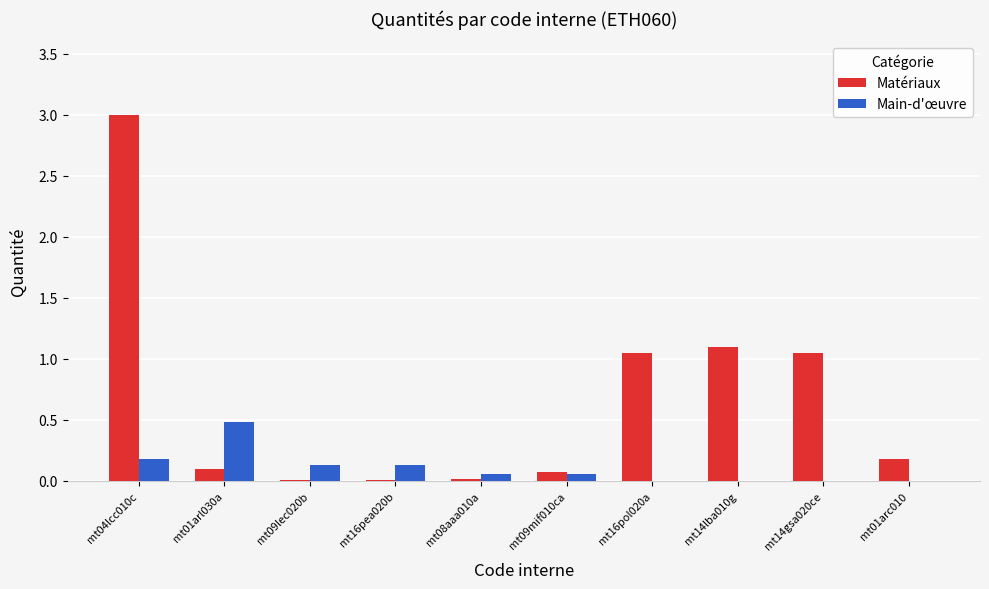

Which series has the widest spread of values?

Matériaux